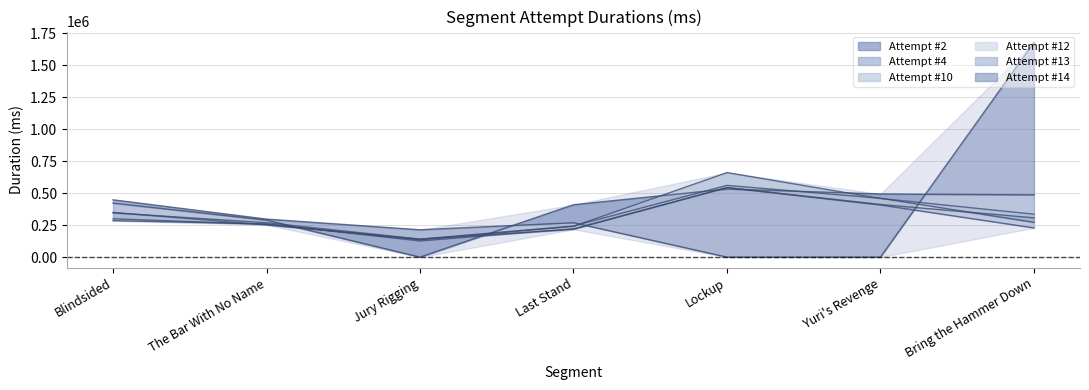

The Attempt #12 series shows 458505 at Yuri's Revenge. True or false?

True